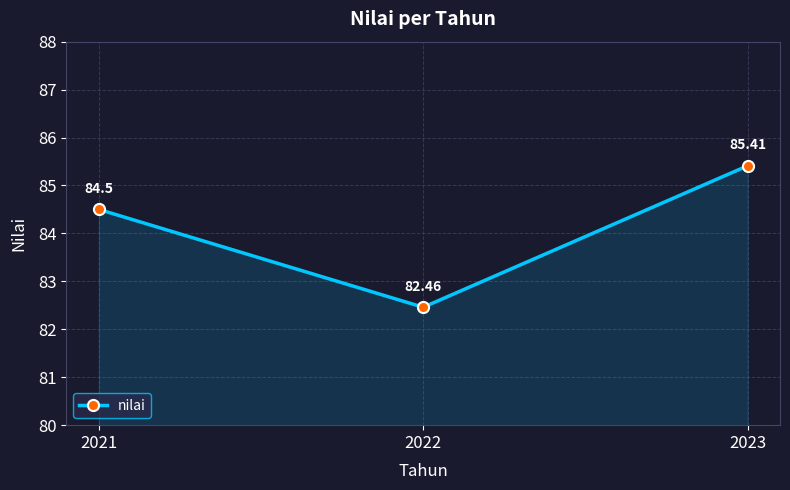

How many categories are shown in the chart?

3